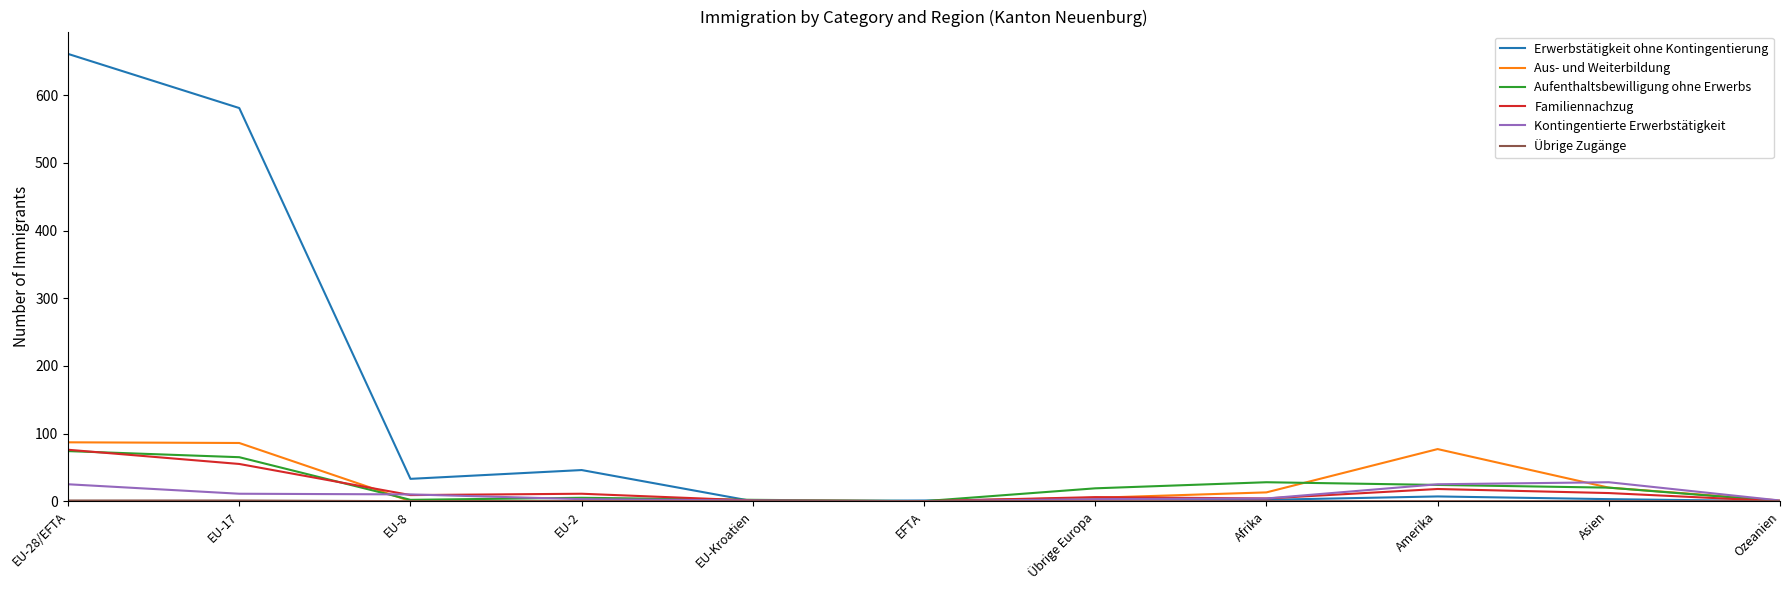

Which category has the highest value in the Aufenthaltsbewilligung ohne Erwerbs series?

EU-28/EFTA